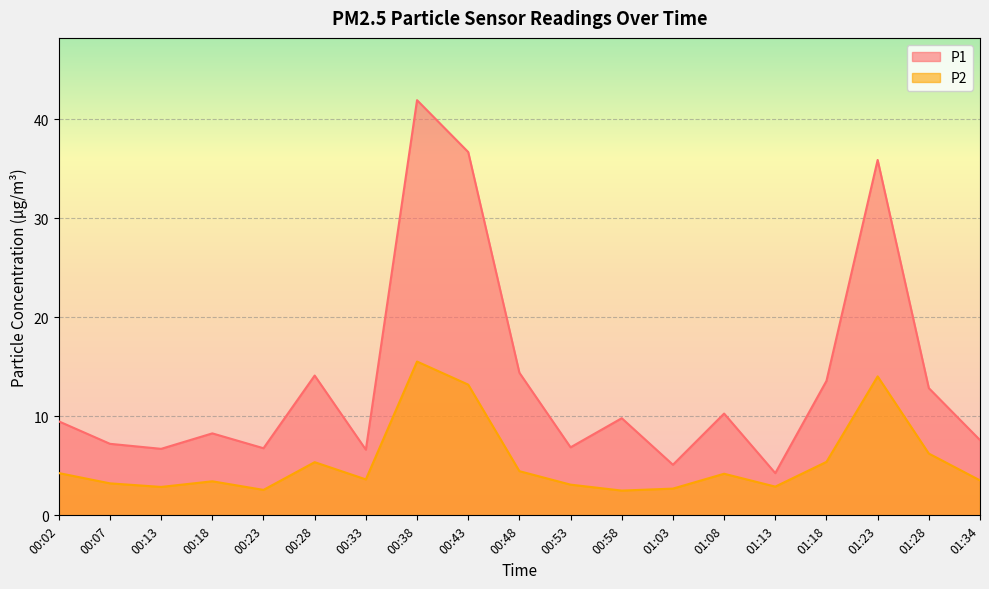

Where is P2 nearest to the value 9?

01:28